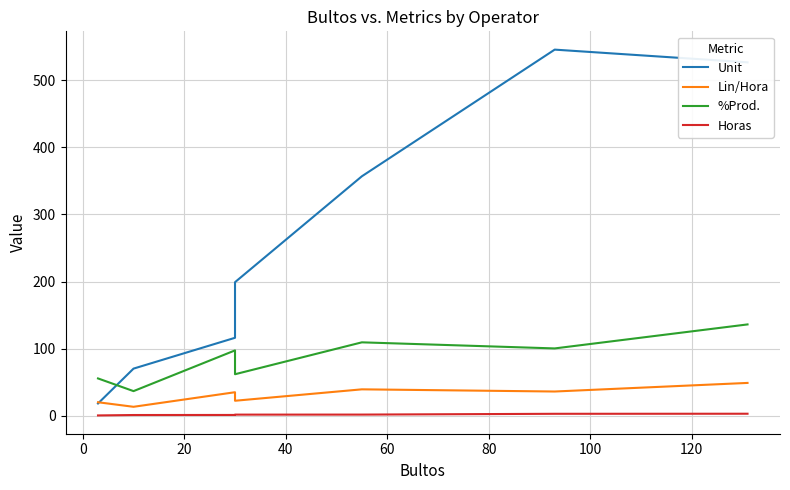

What are all the series names shown in the legend?

Unit, Lin/Hora, %Prod., Horas